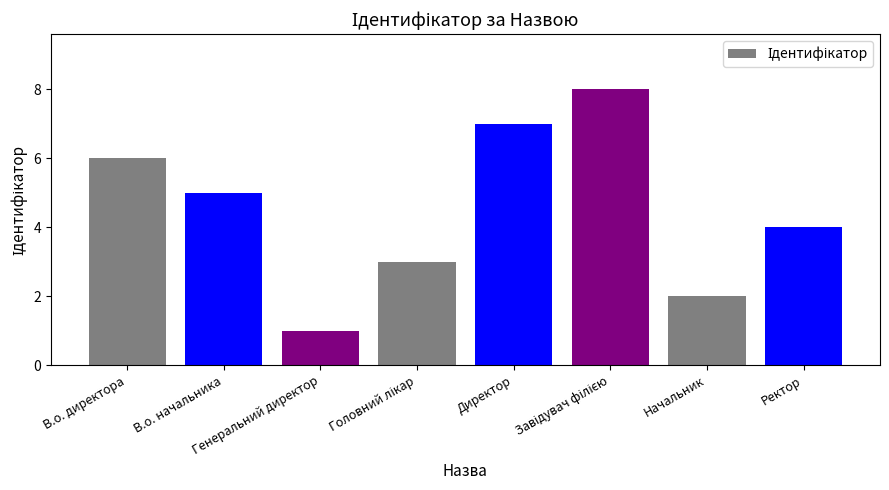

At which label is the value closest to 4?

Ректор